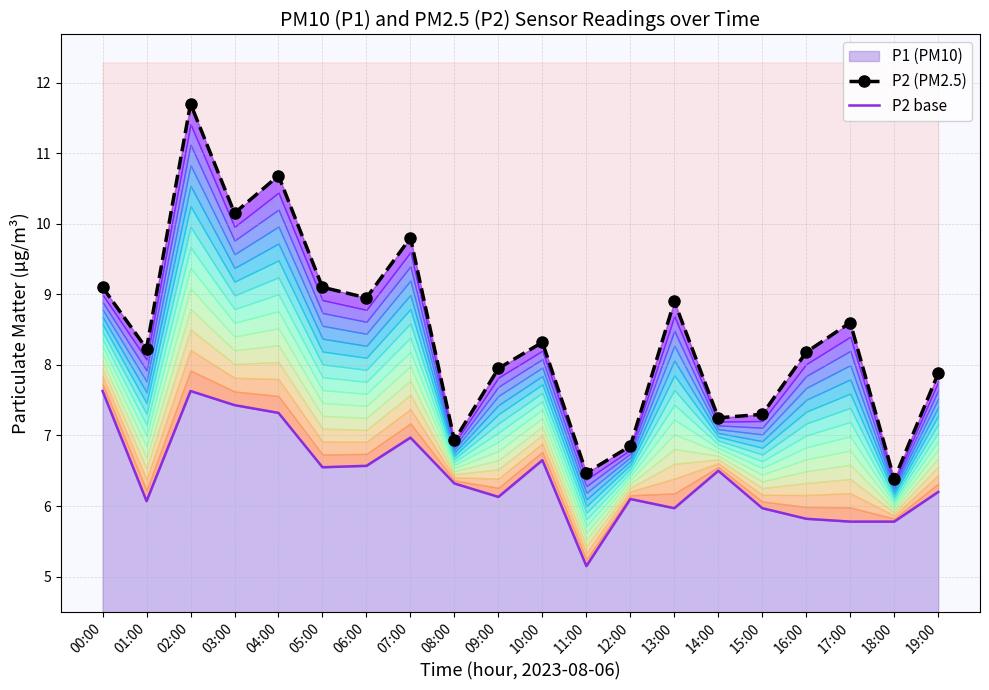

The value of P1 (PM10) at 04:00 is 10.7. True or false?

True